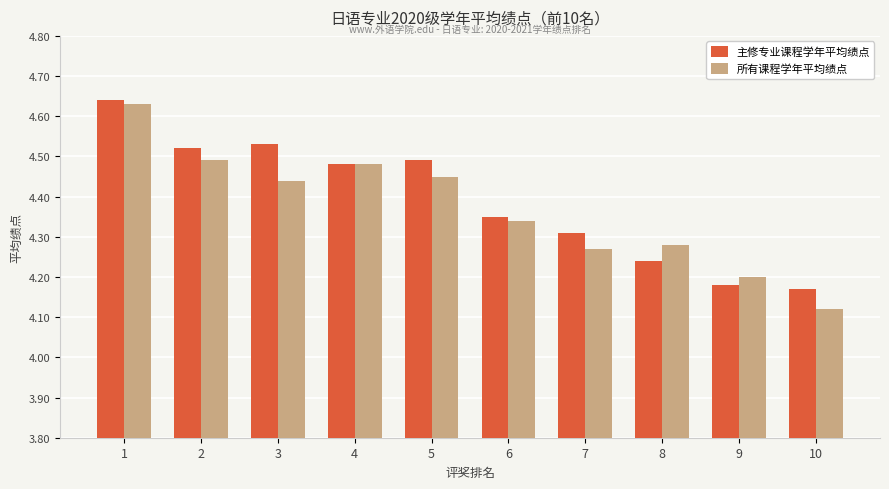

At which category is the sum across all series the highest?

1